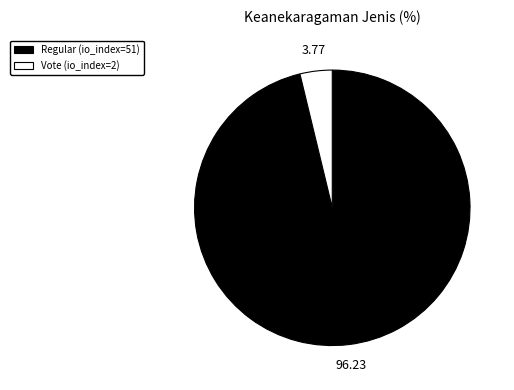

Does any single category account for the majority?

Yes